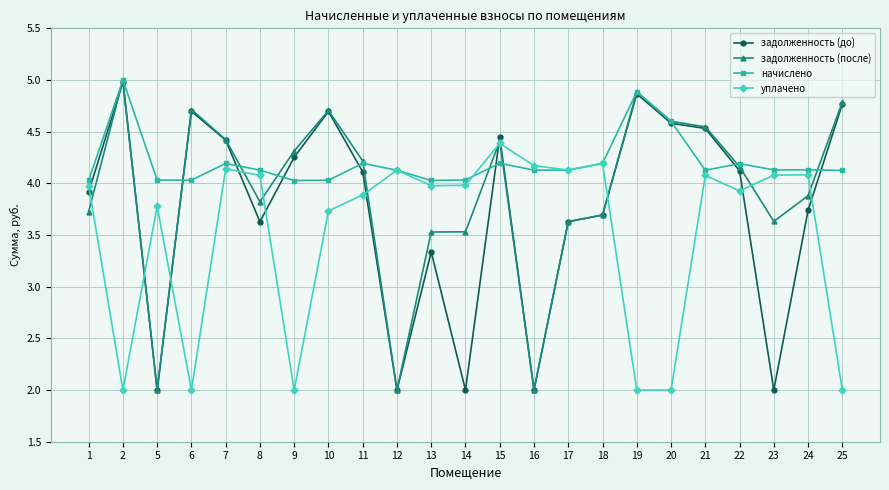

What is the difference between the maximum and minimum values in the задолженность (до) series?

3.0